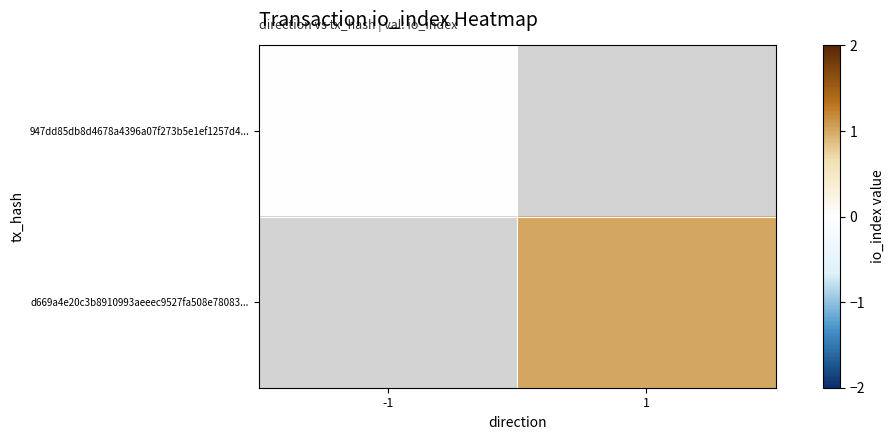

How many categories are shown in the chart?

2